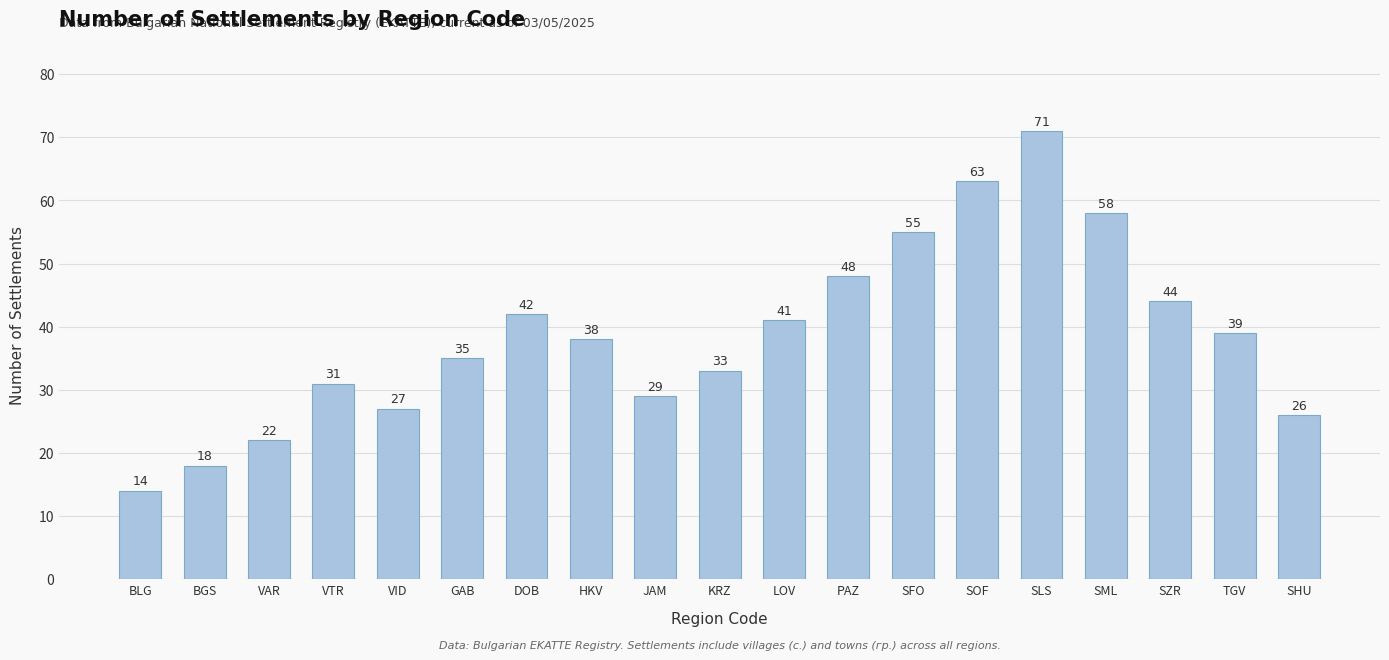

What is the difference between the second highest and second lowest values?

45